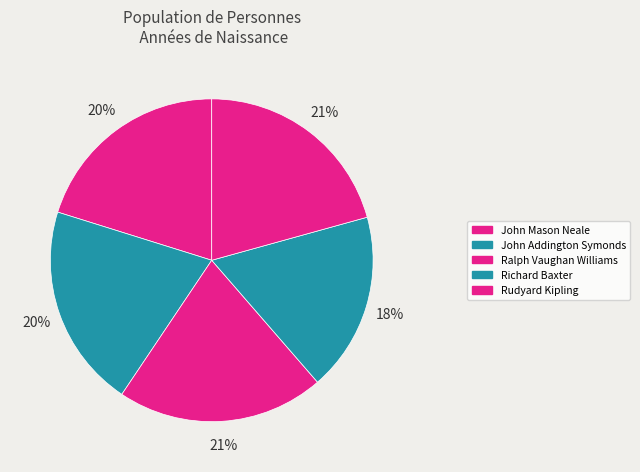

To the nearest percent, what percentage of the pie is John Mason Neale?

20%